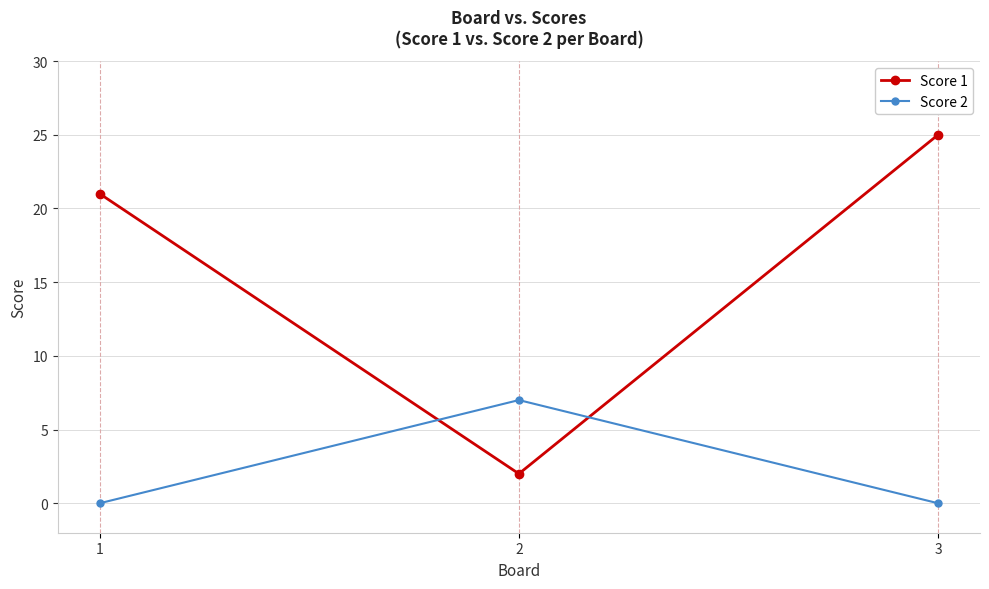

How many categories are shown in the chart?

3